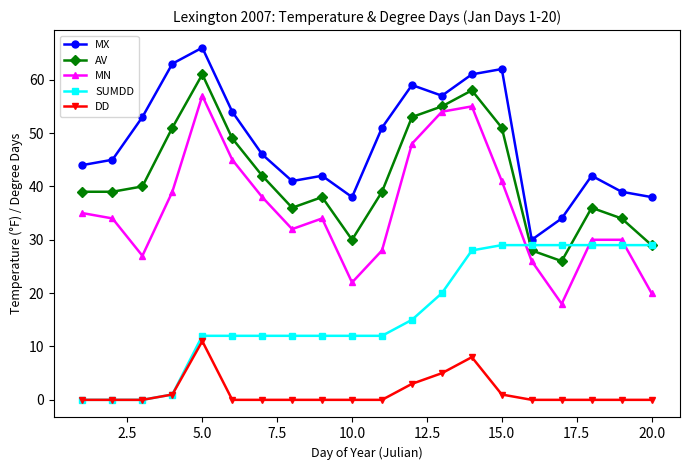

What are all the series names shown in the legend?

MX, AV, MN, SUMDD, DD